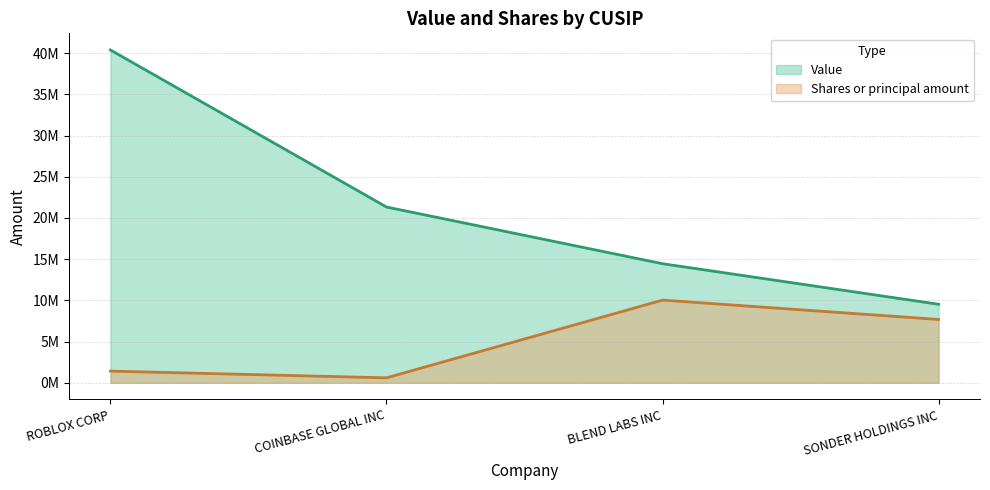

True or false: Shares or principal amount and Value intersect in this chart.

False